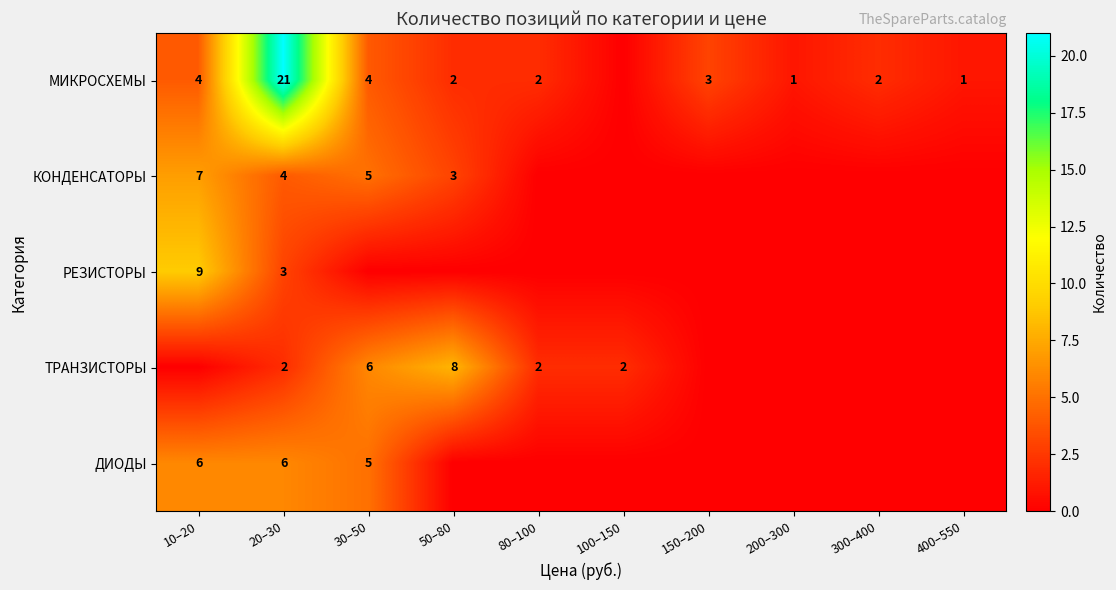

Is it true that МИКРОСХЕМЫ equals 1 at 200–300?

True